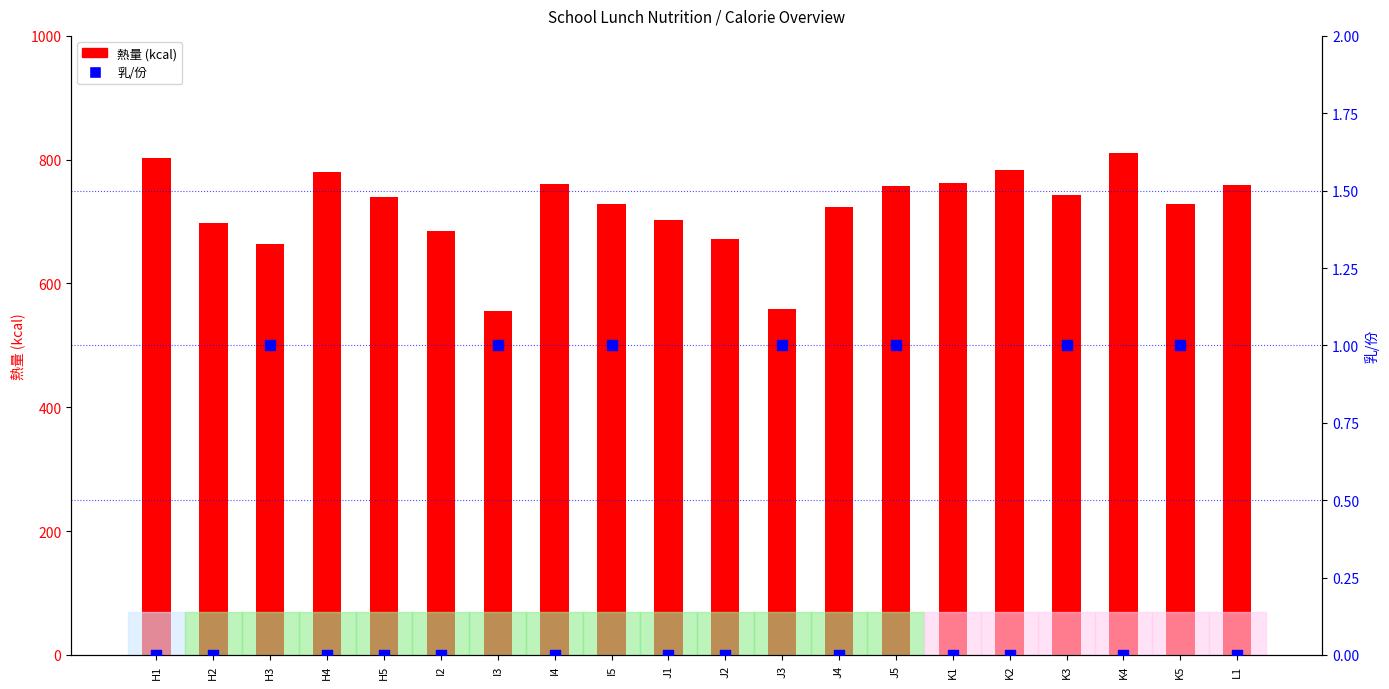

Is the value of 熱量 (kcal) at J1 greater than the value of 乳/份 at I2?

Yes